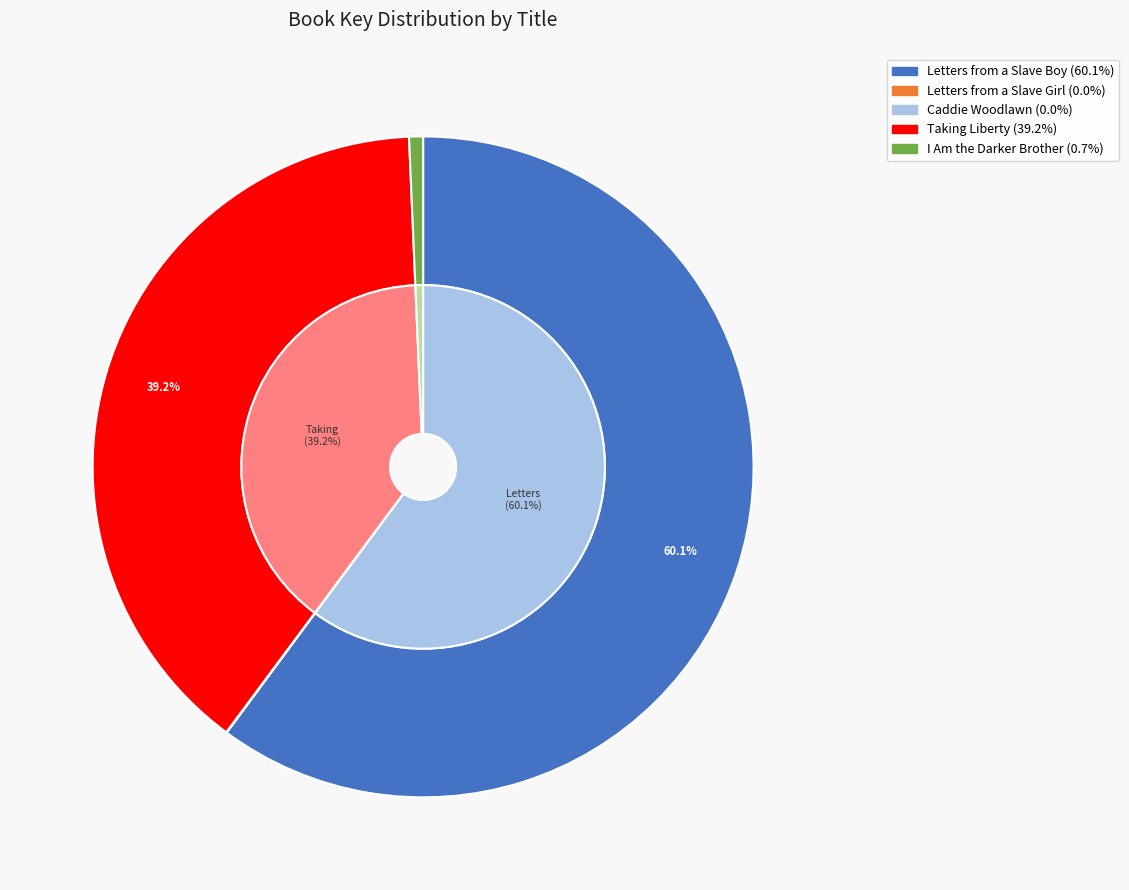

How many slices are in this pie chart?

5